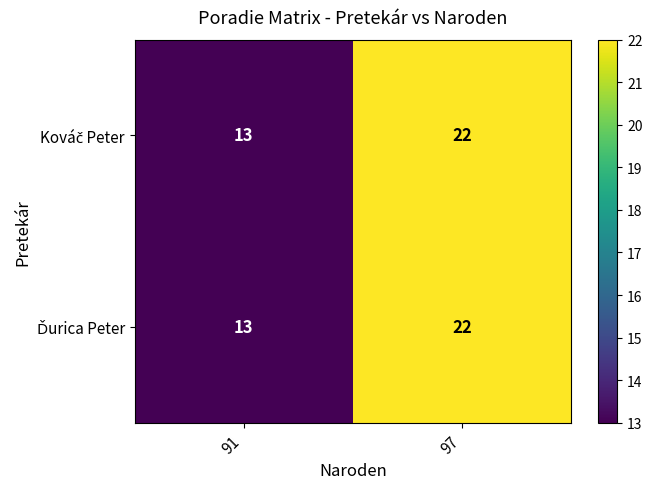

How many series are shown in this chart?

2